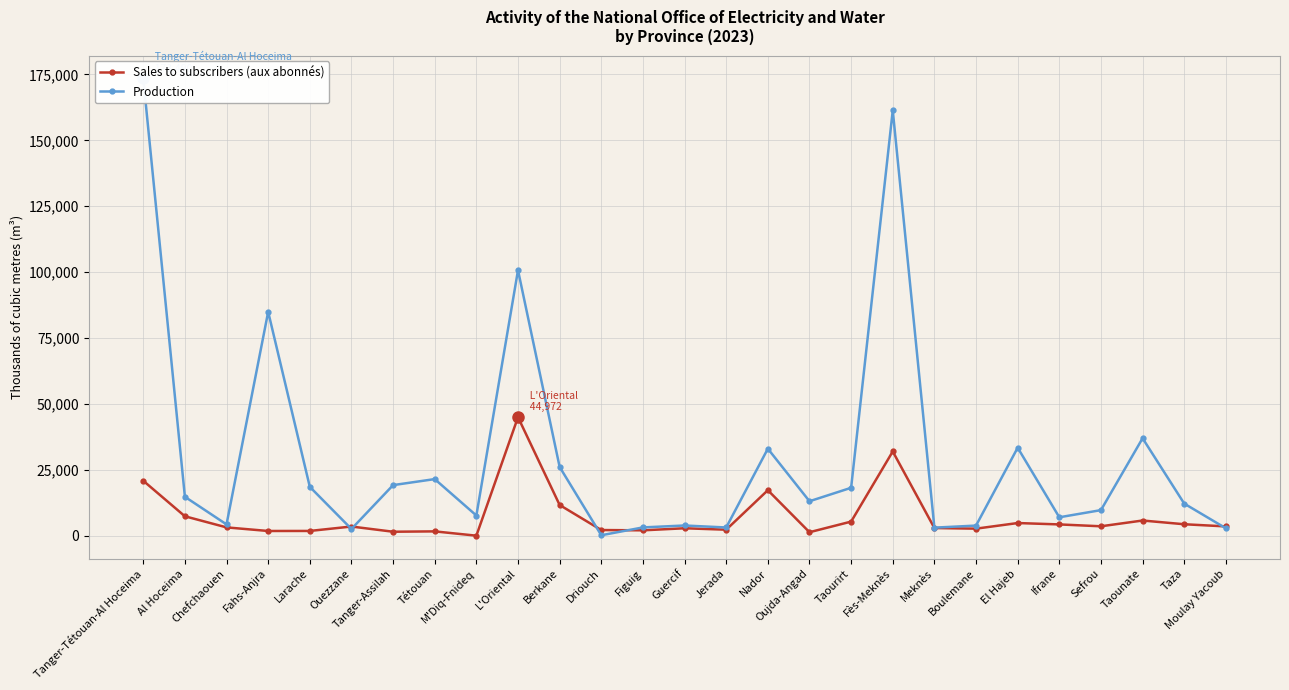

Does the chart display data point markers on the line(s)?

Yes